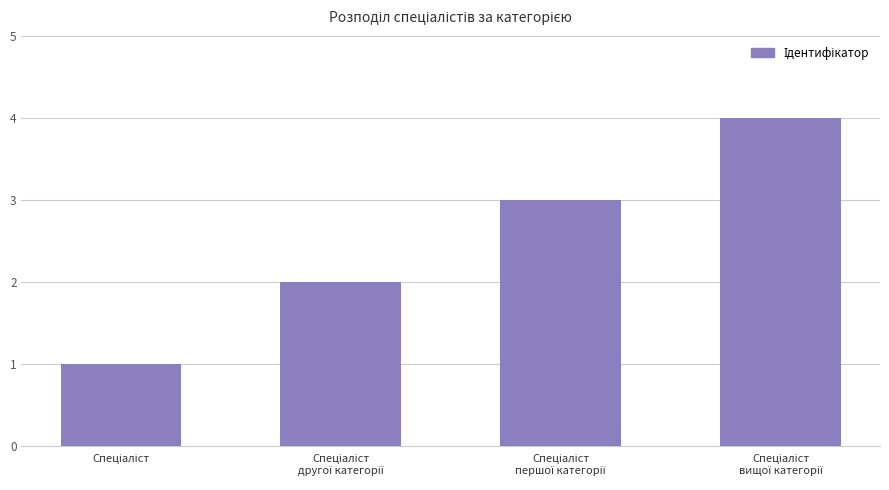

How many values are below 3?

2